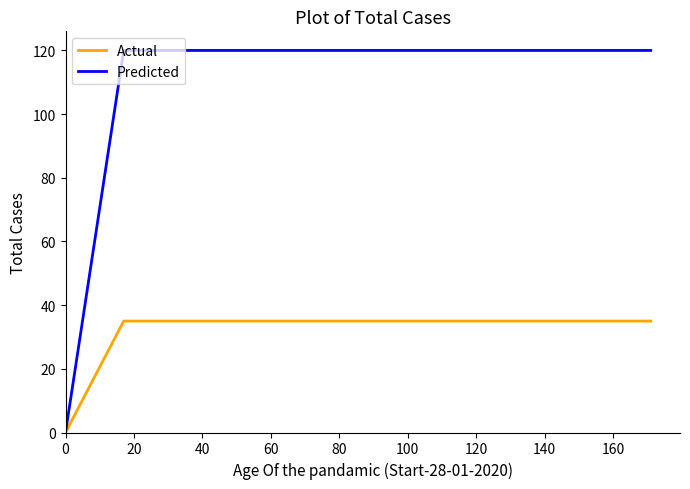

How many series are shown in this chart?

2